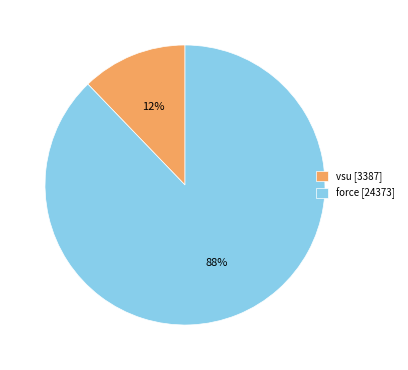

Which has a higher value, vsu or force?

force